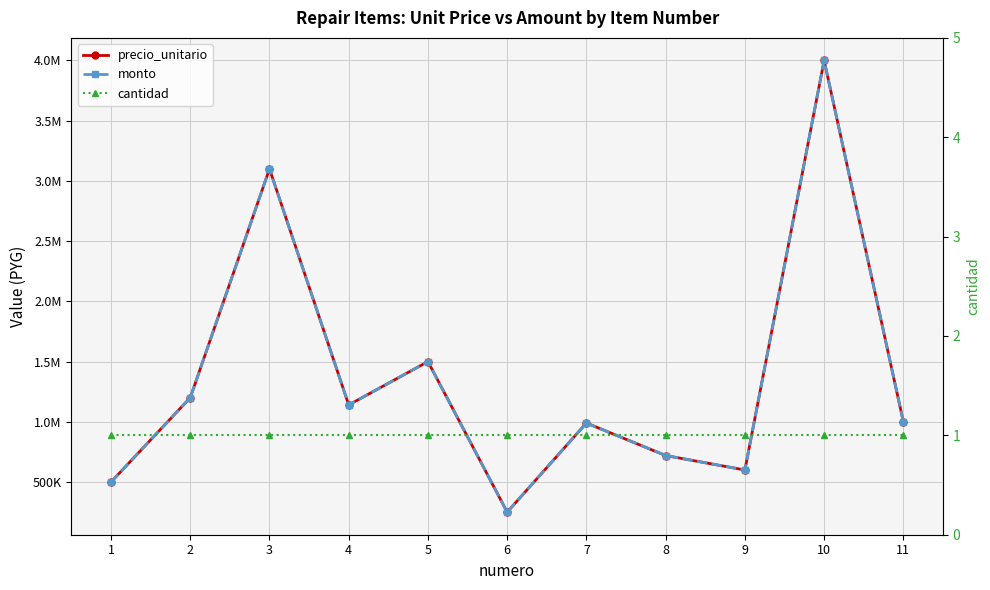

Is the value of cantidad at 7 greater than the value of precio_unitario at 5?

No